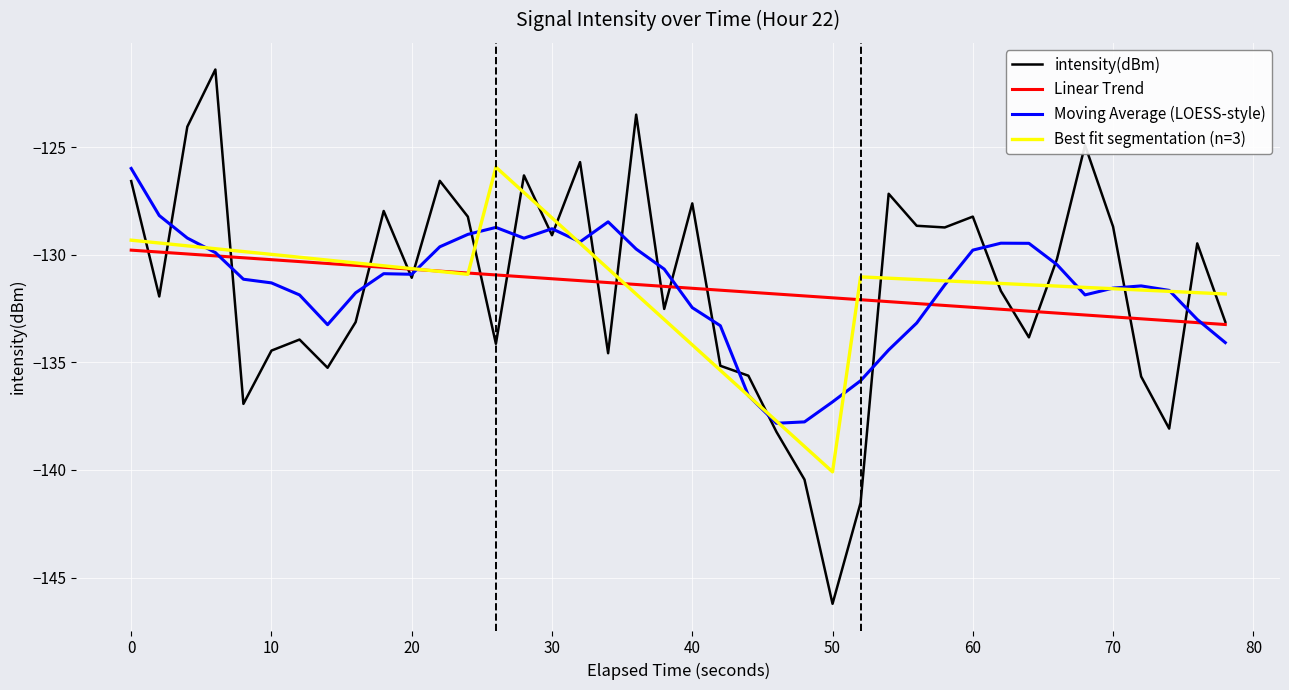

What is the lowest value of the Best fit segmentation (n=3) series?

-140.1